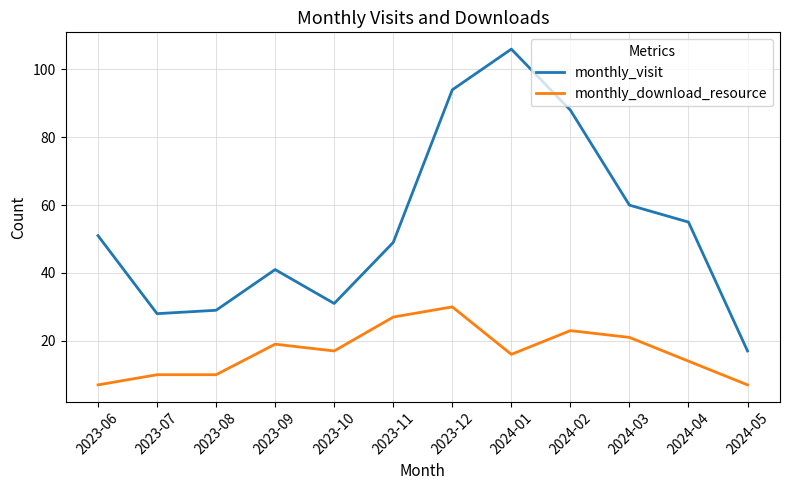

True or false: monthly_download_resource has a value of 16 at 2024-01.

True